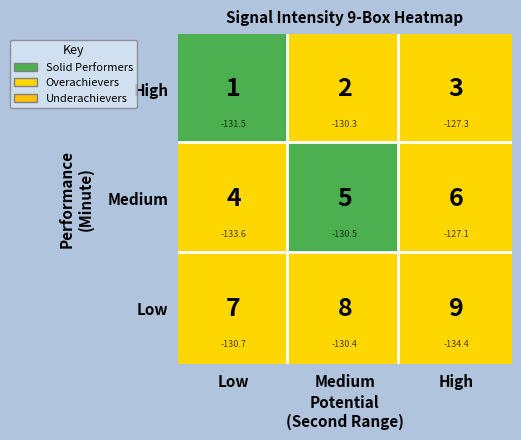

Between 3 and 5, which series saw the biggest shift?

Low